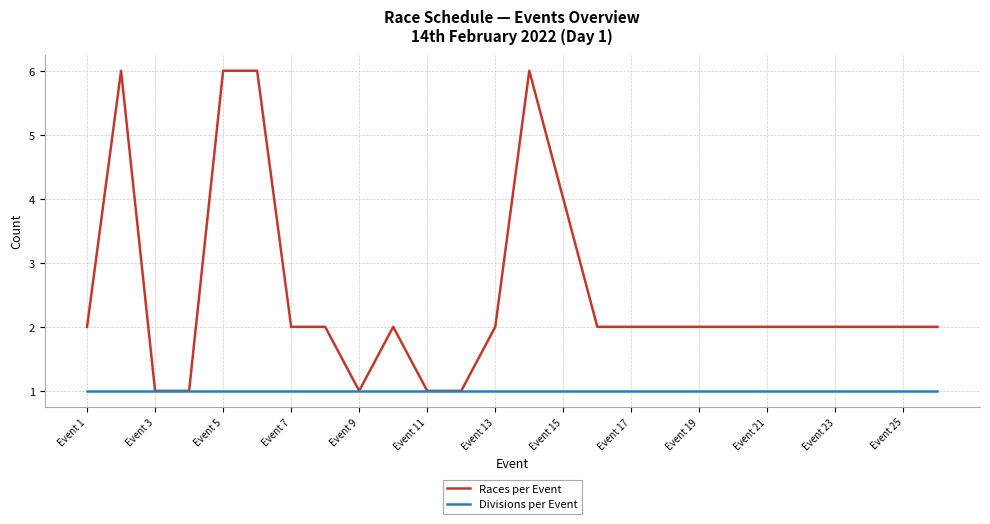

Does the chart have visible grid lines?

Yes